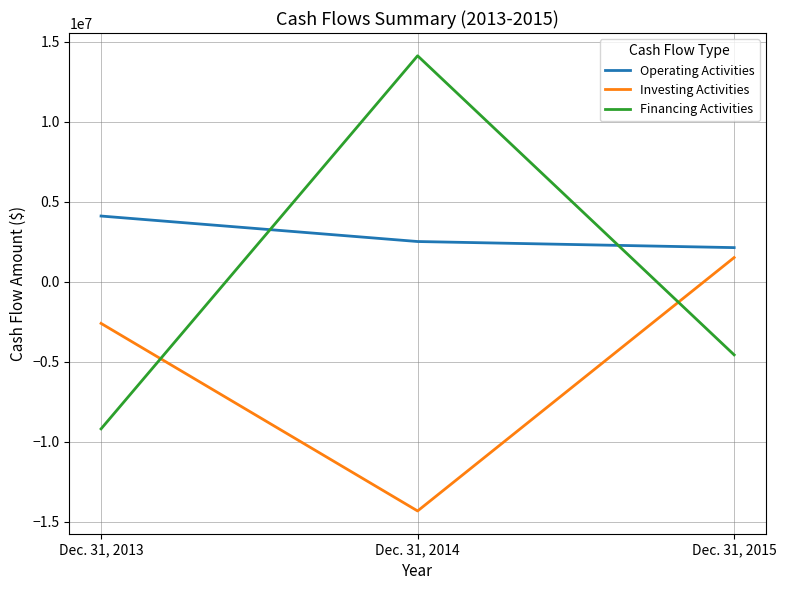

At how many categories does at least one series exceed 515413?

3